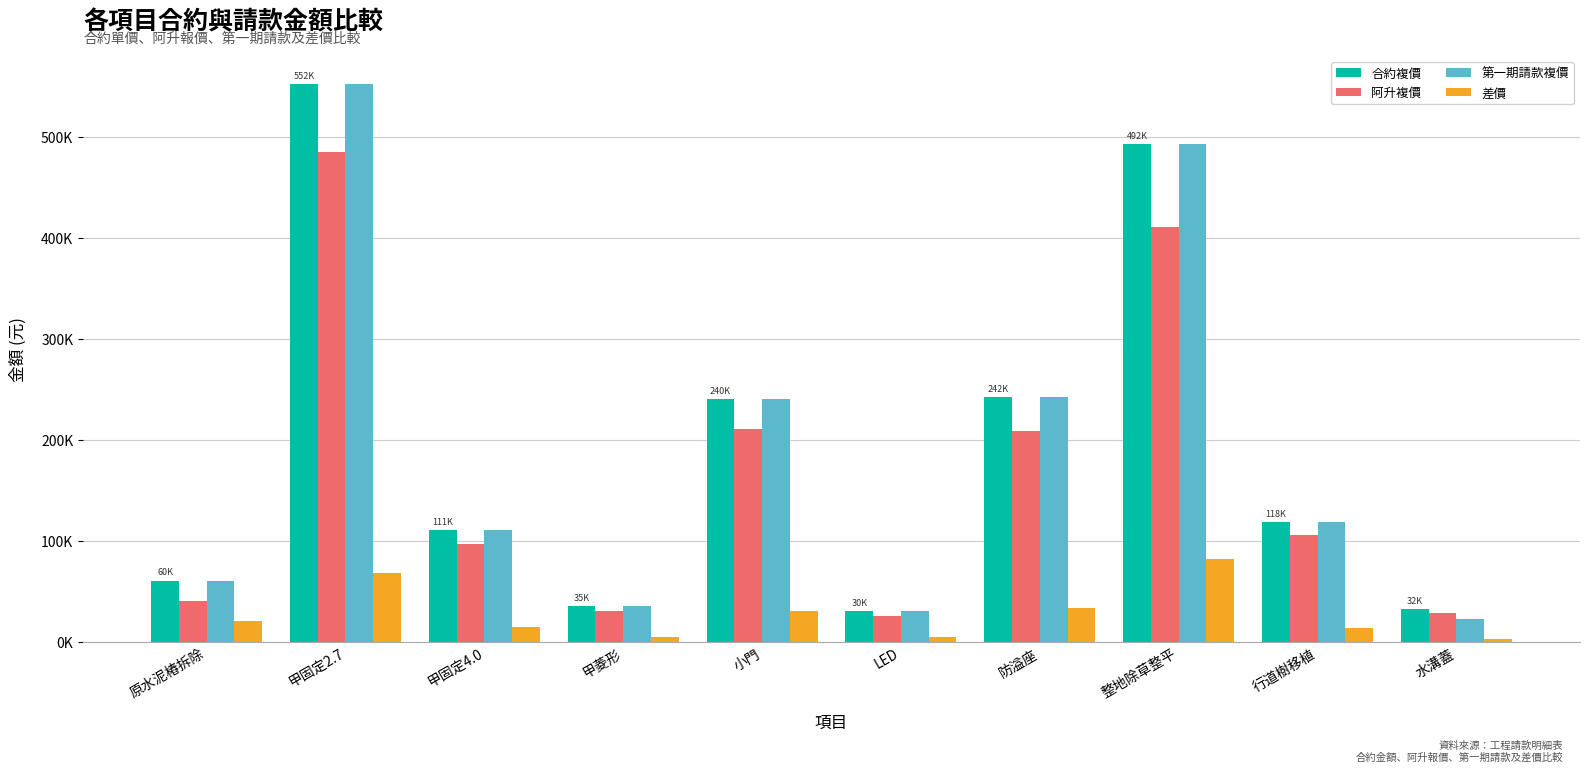

Which series changed the most between 甲固定2.7 and LED?

合約複價